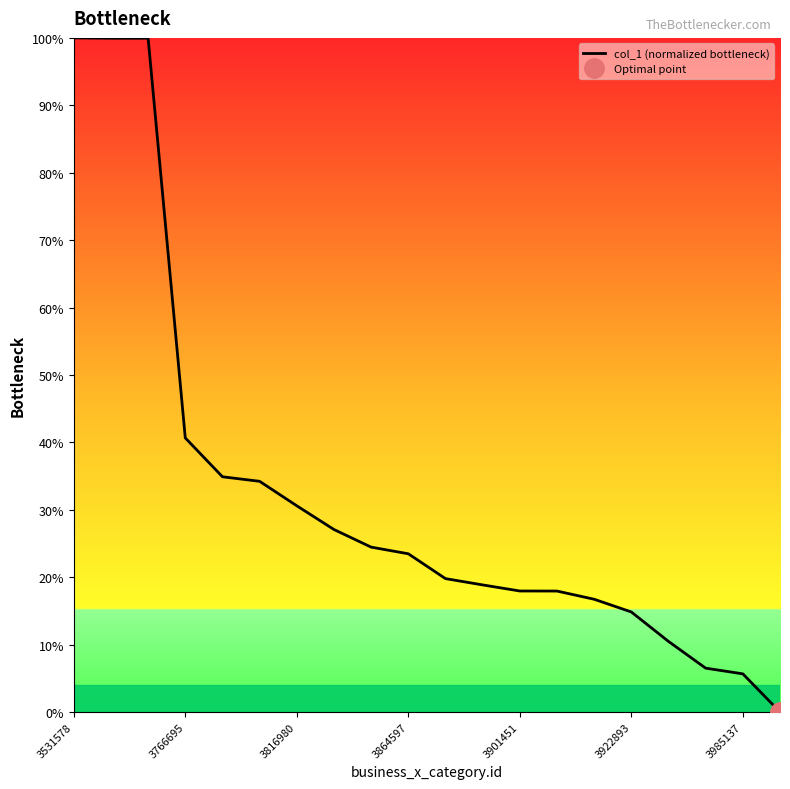

How many data points are less than 23?

10